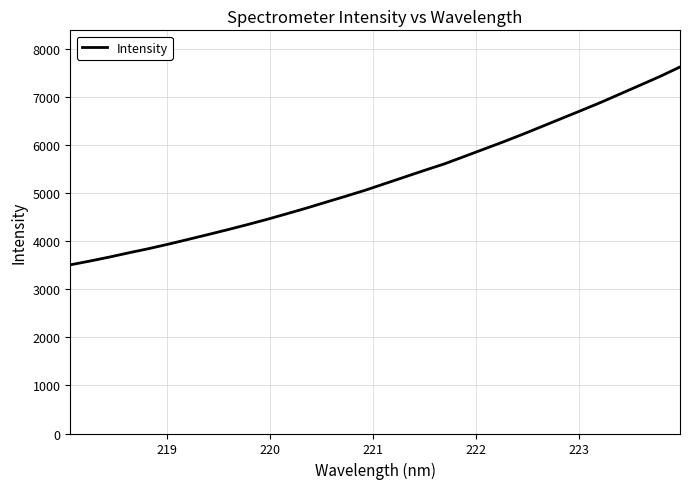

What is the minimum value shown in the chart?

3509.1